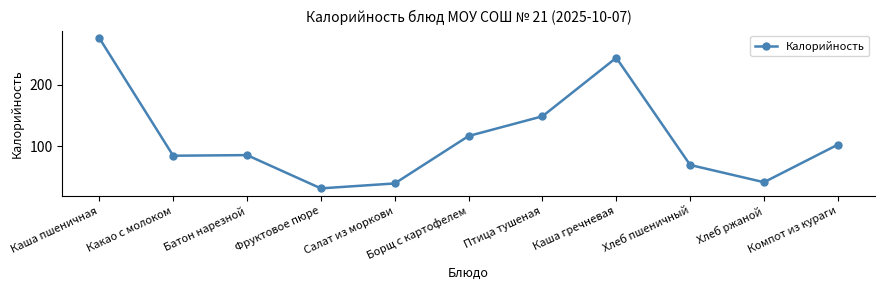

At which label does the data first exceed 86?

Каша пшеничная